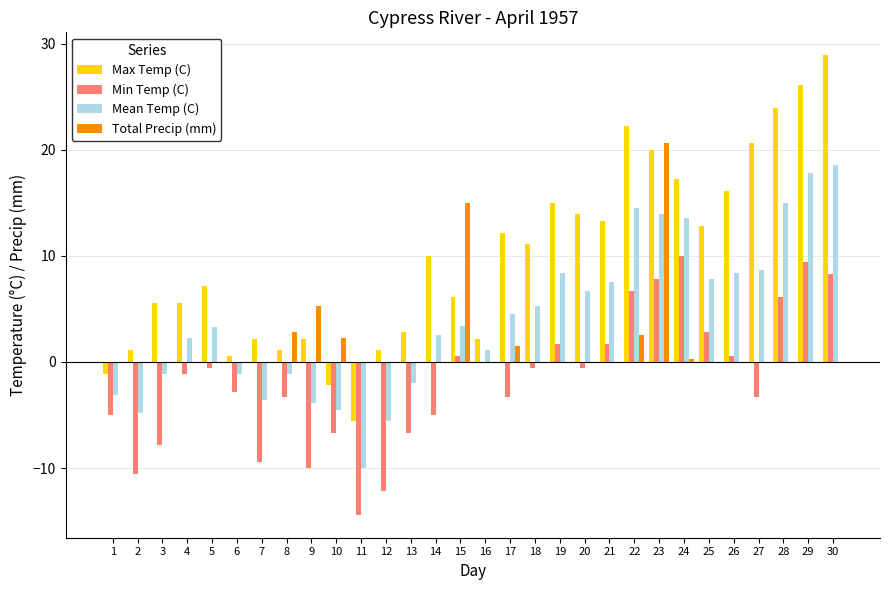

Which series has the largest total across all categories?

Max Temp (C)